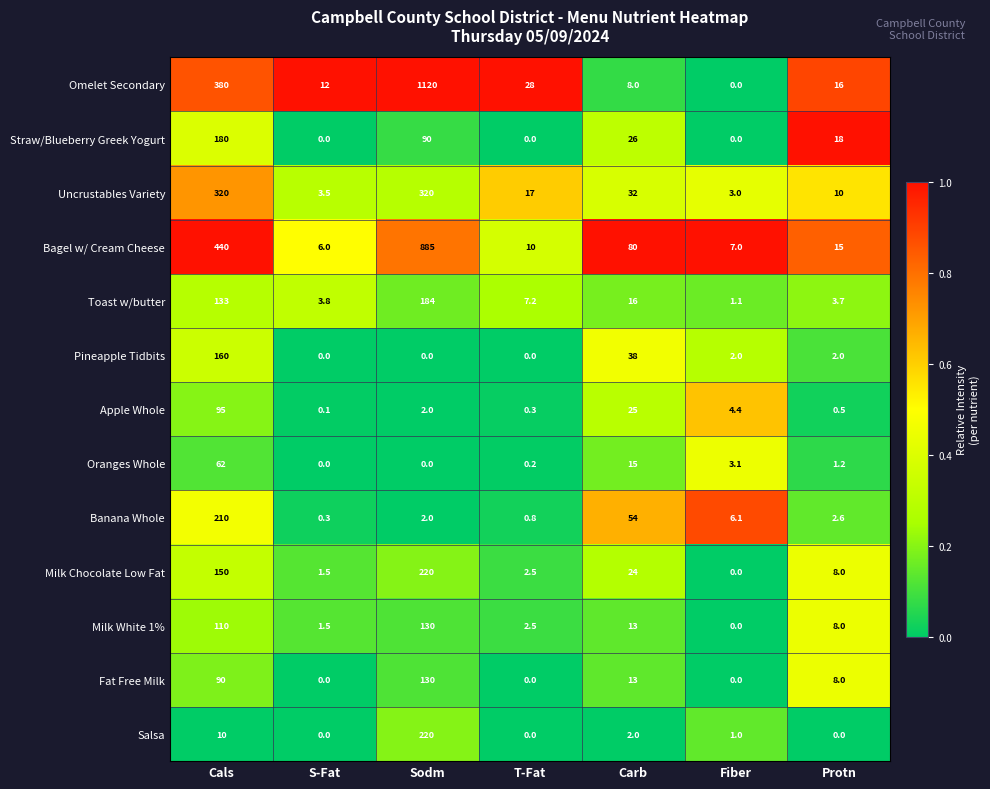

List the labels in order of Apple Whole value, smallest first.

S-Fat, T-Fat, Protn, Sodm, Fiber, Carb, Cals